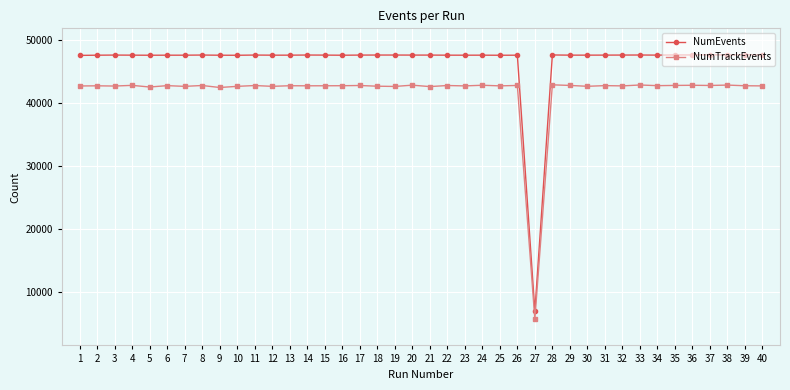

True or false: NumEvents has a value of 47635 at 21.

True